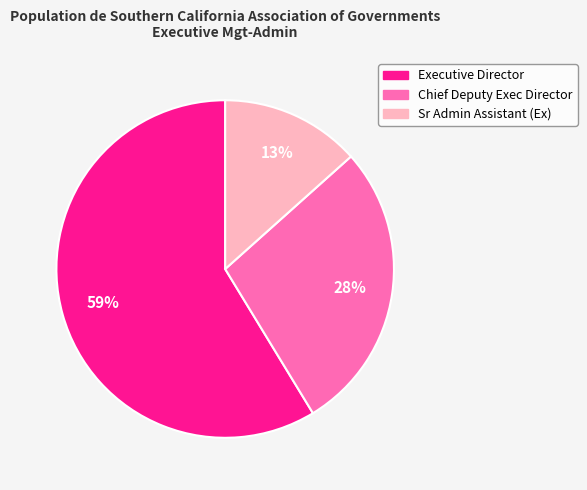

What is the smallest slice in the pie chart?

Sr Admin Assistant (Ex)